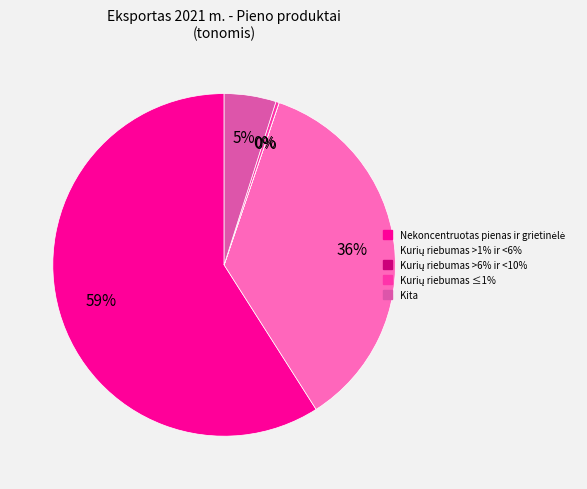

To the nearest percent, what is the difference between the largest and smallest slice percentages?

59%